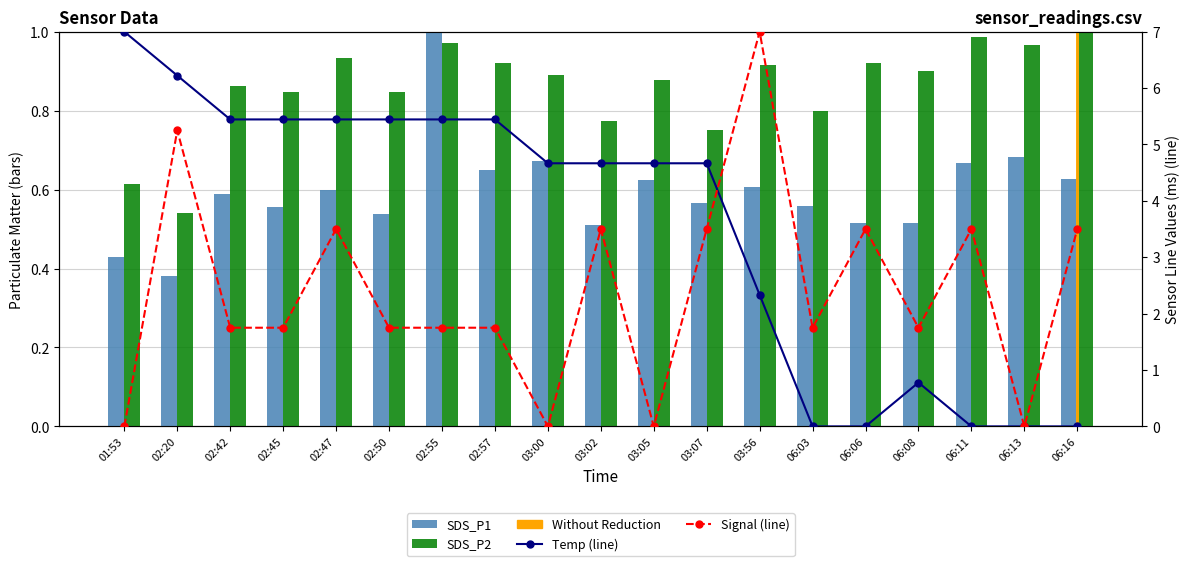

What is the difference between the highest and lowest values at 02:45?

4.9